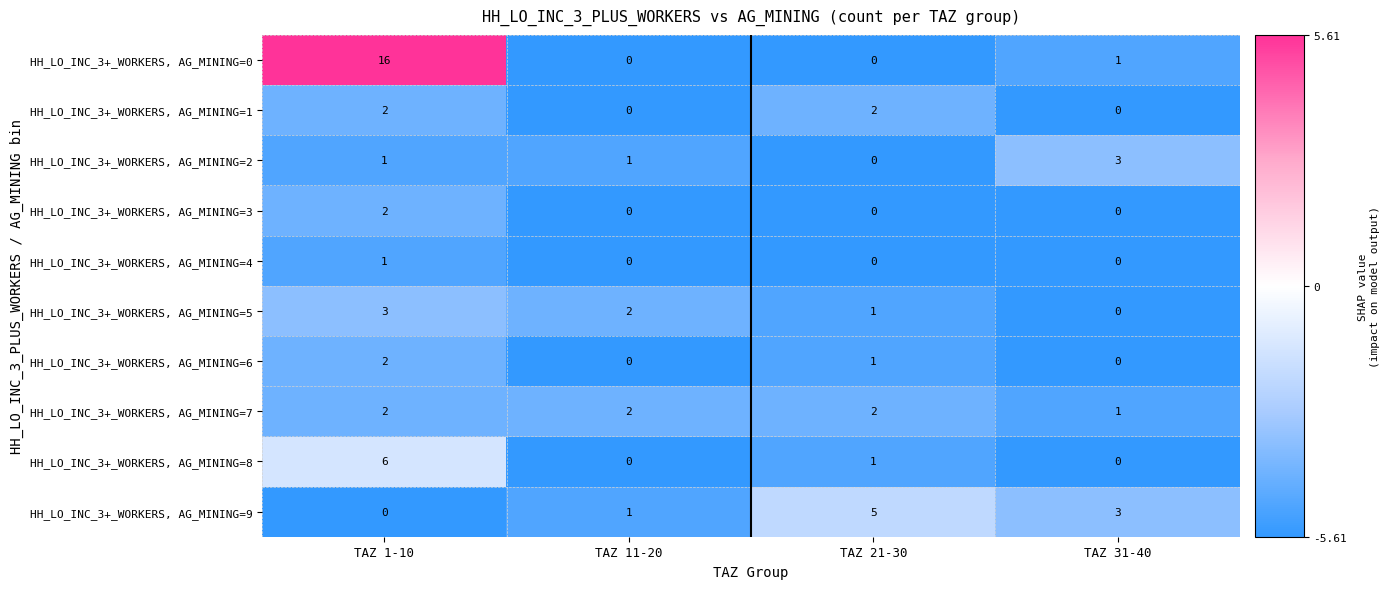

What is the total value across all series at TAZ 31-40?

8